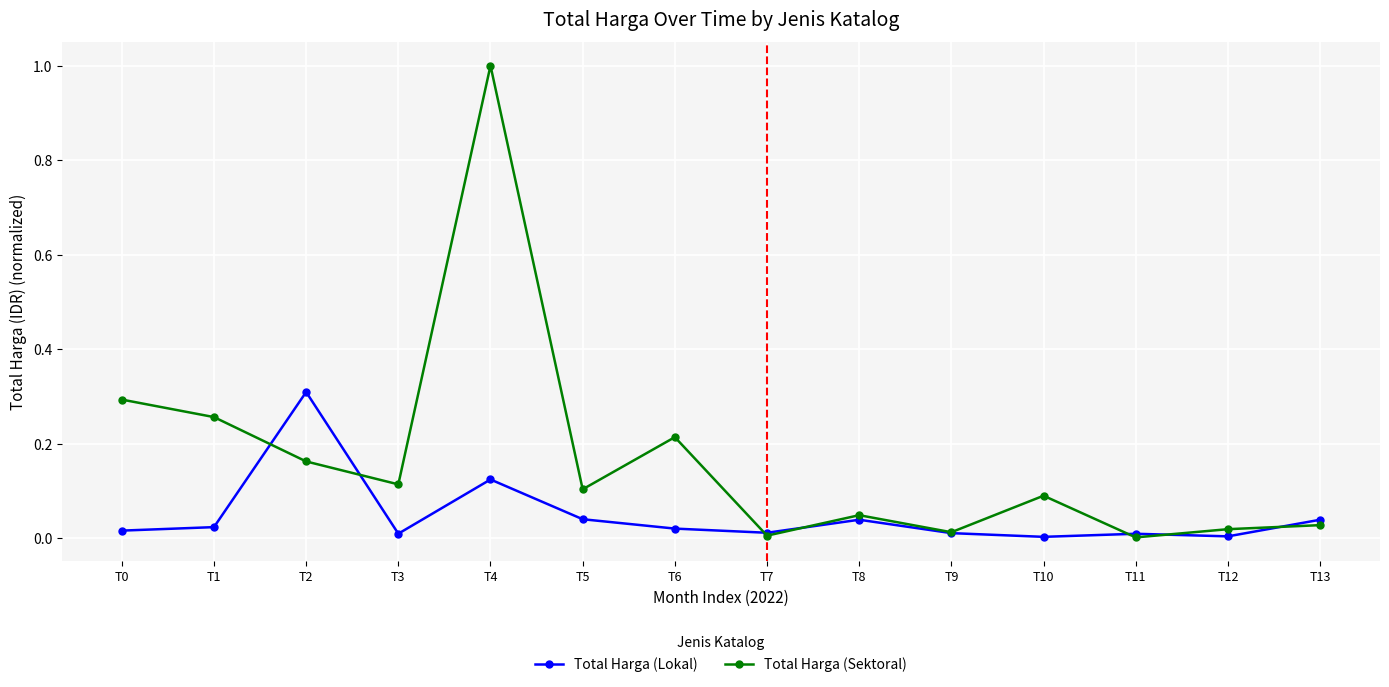

At which label does Total Harga (Lokal) reach its peak?

T2